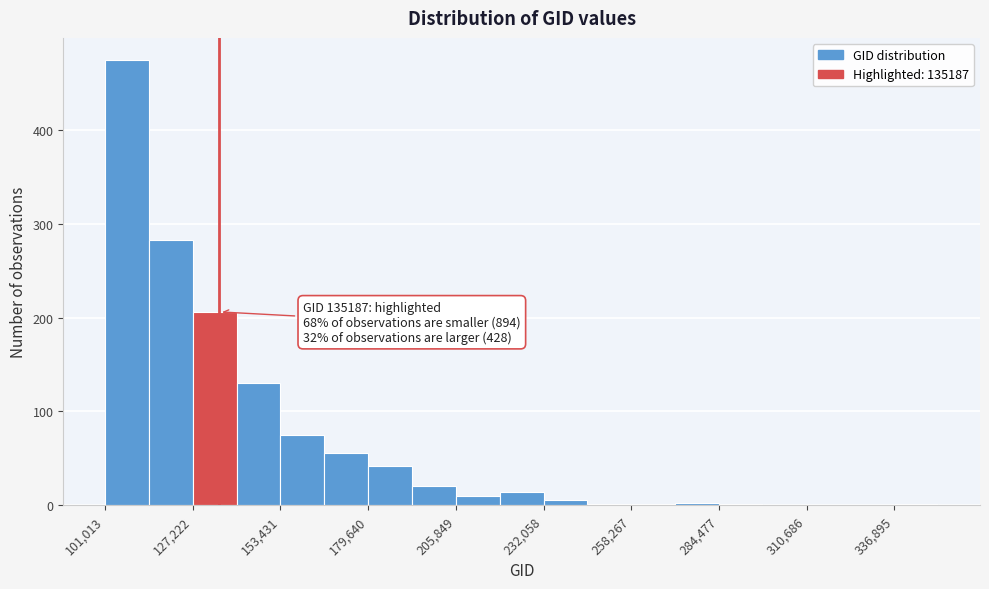

Around what value on the x-axis is the tallest bar? Give the approximate position of its centre, as read against the axis.

110000